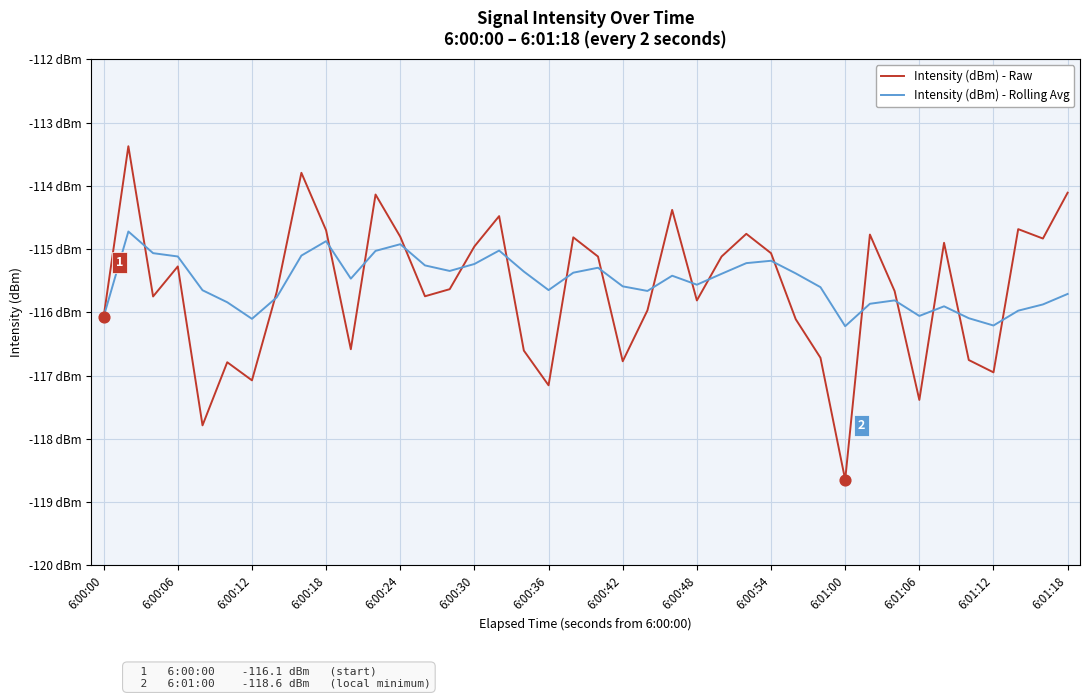

Is this an area chart (filled region under the line)?

No